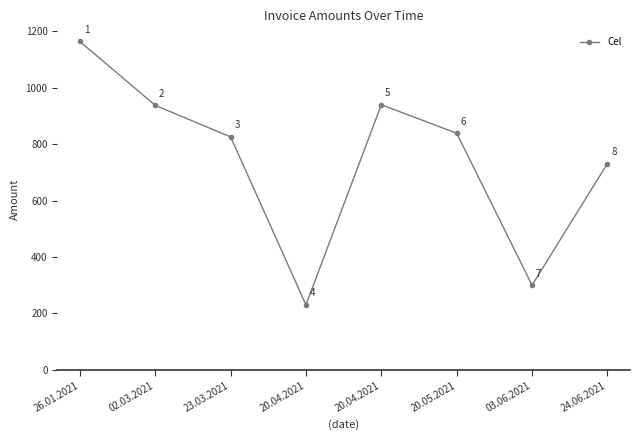

What is the label of the 1st point from the right?

24.06.2021